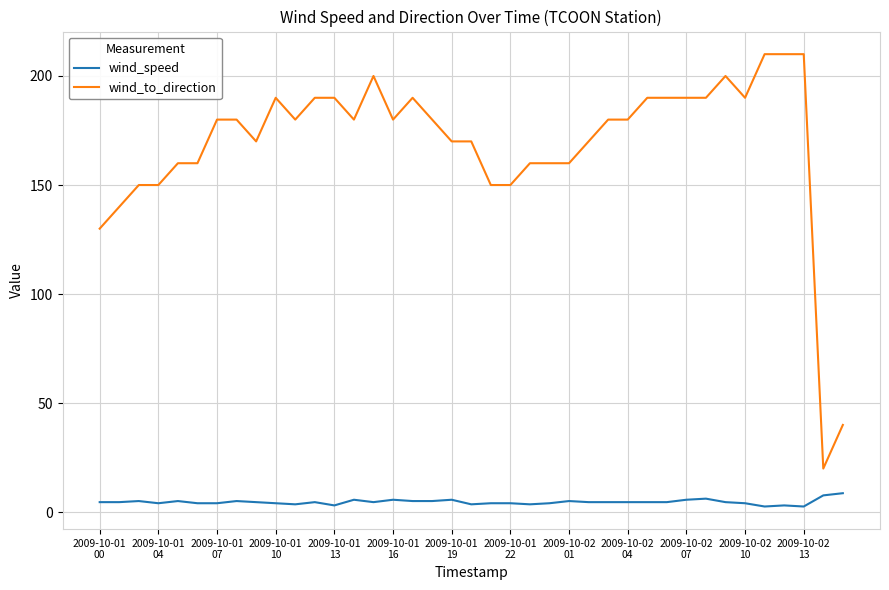

Rank the series by their maximum value, from lowest to highest.

wind_speed, wind_to_direction